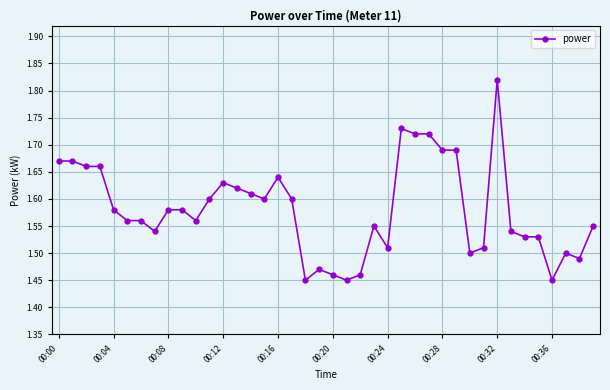

What is the difference between the maximum and minimum values?

0.4